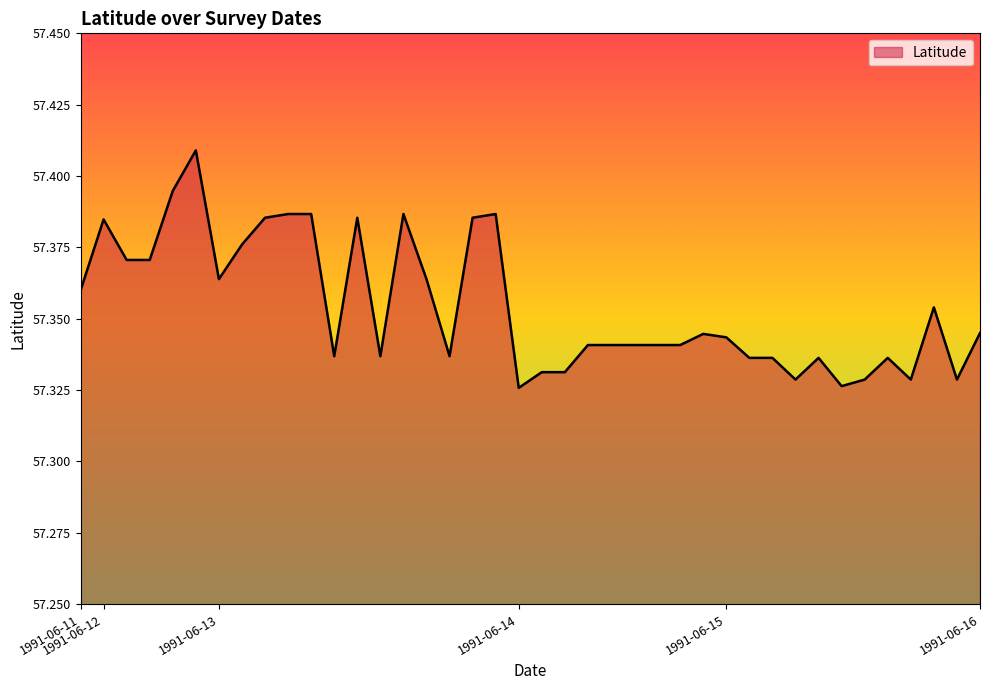

Rank the categories by value from lowest to highest.

1991-06-14, 1991-06-15, 1991-06-15, 1991-06-15, 1991-06-15, 1991-06-15, 1991-06-14, 1991-06-14, 1991-06-15, 1991-06-15, 1991-06-15, 1991-06-15, 1991-06-13, 1991-06-13, 1991-06-13, 1991-06-14, 1991-06-14, 1991-06-14, 1991-06-14, 1991-06-14, 1991-06-15, 1991-06-14, 1991-06-16, 1991-06-15, 1991-06-11, 1991-06-13, 1991-06-13, 1991-06-12, 1991-06-12, 1991-06-13, 1991-06-12, 1991-06-13, 1991-06-13, 1991-06-13, 1991-06-13, 1991-06-13, 1991-06-13, 1991-06-13, 1991-06-12, 1991-06-12